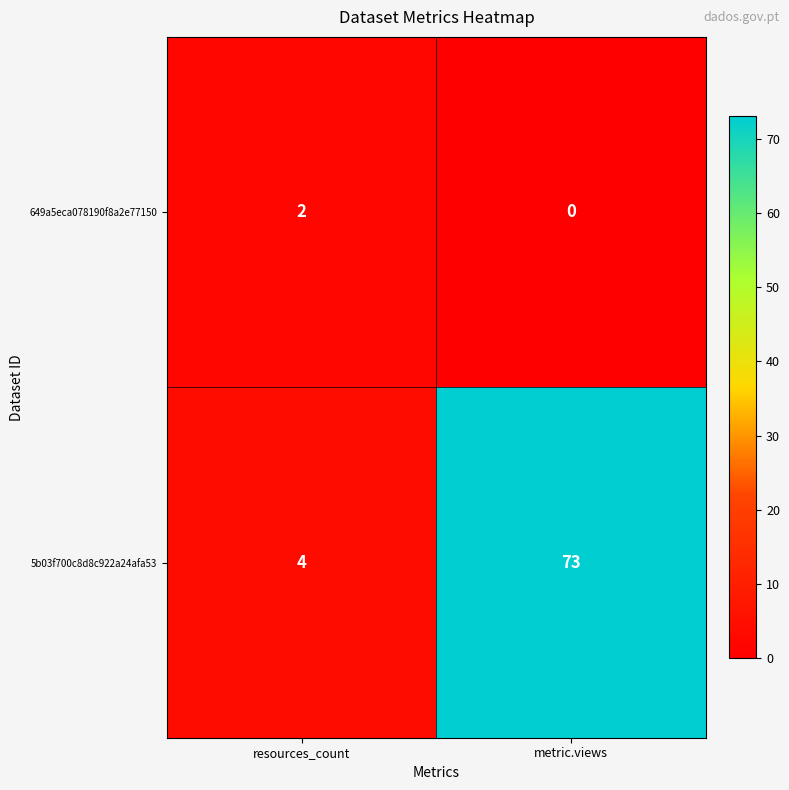

Which category has the lowest value across all series?

metric.views